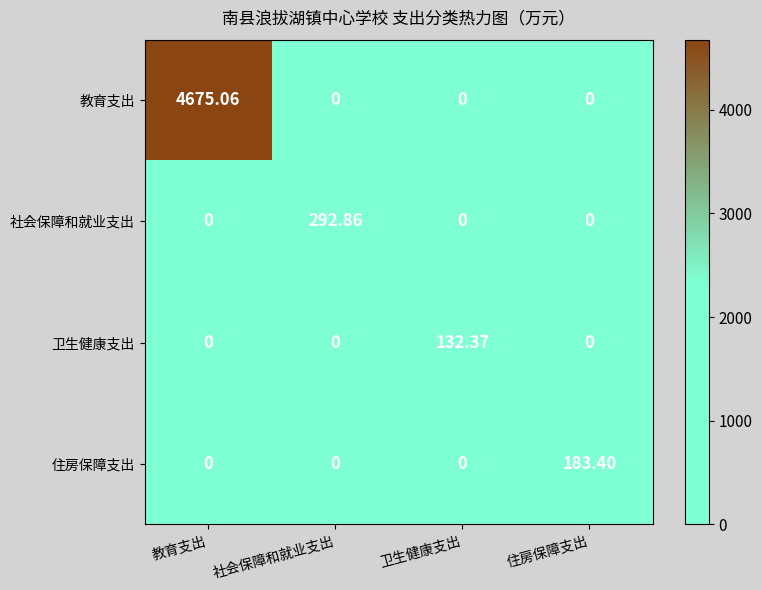

List the series in order of their peak value, lowest first.

卫生健康支出, 住房保障支出, 社会保障和就业支出, 教育支出